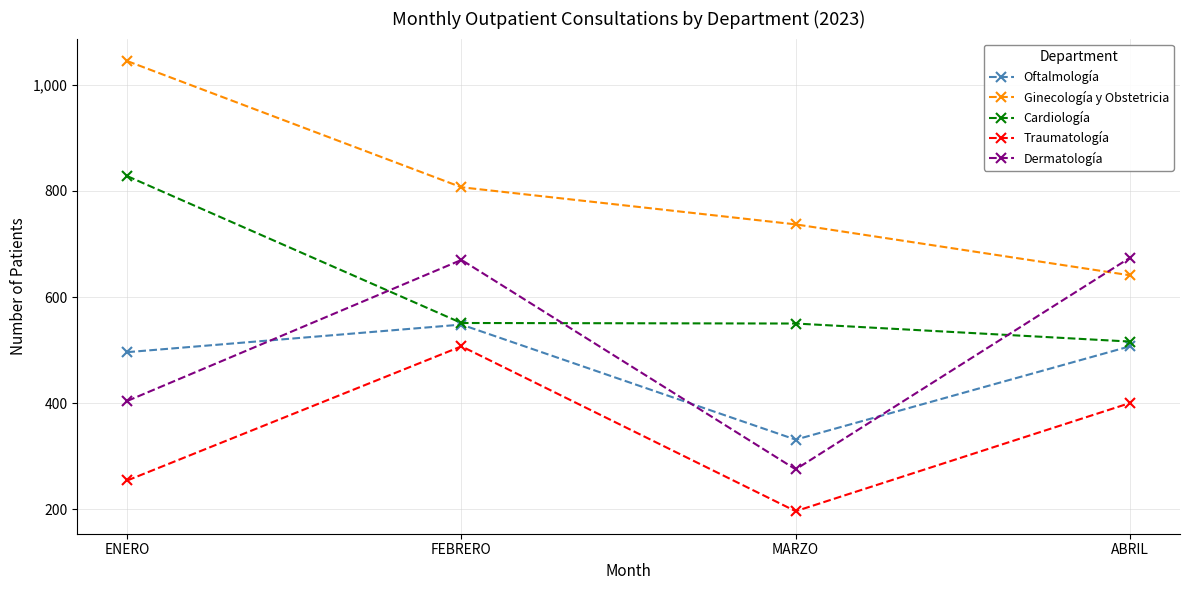

At which category is the sum across all series the highest?

FEBRERO